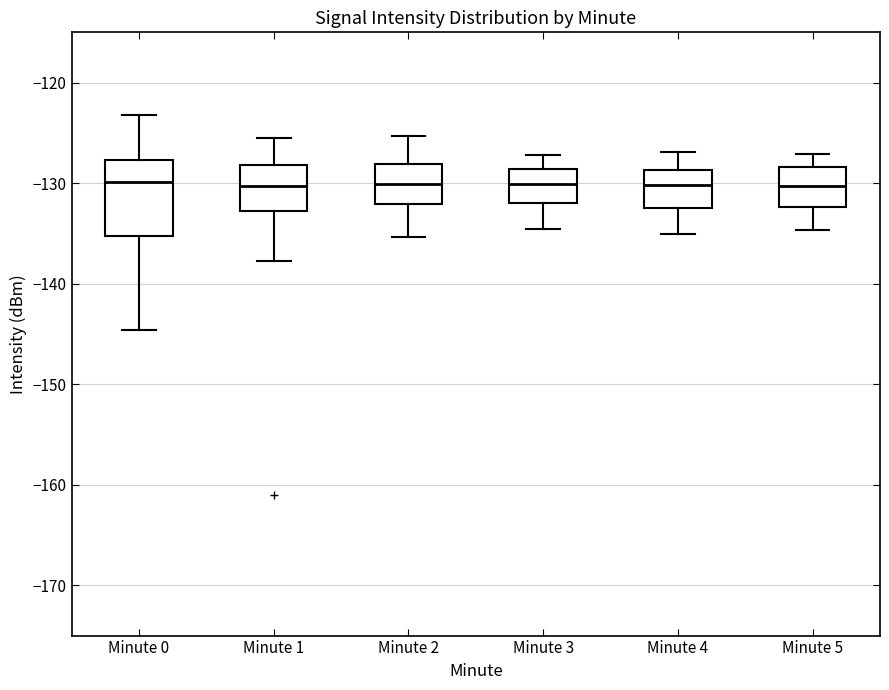

Reading left to right, read every box against the y-axis: the position of its median line, the range the box covers, and the ends of its whiskers. The values are not printed on the chart, so give them approximately, as read against the axis.

Minute 0: median -130, box -135 to -128, whiskers -145 to -123
Minute 1: median -130, box -133 to -128, whiskers -138 to -126
Minute 2: median -130, box -132 to -128, whiskers -135 to -125
Minute 3: median -130, box -132 to -129, whiskers -135 to -127
Minute 4: median -130, box -132 to -129, whiskers -135 to -127
Minute 5: median -130, box -132 to -128, whiskers -135 to -127